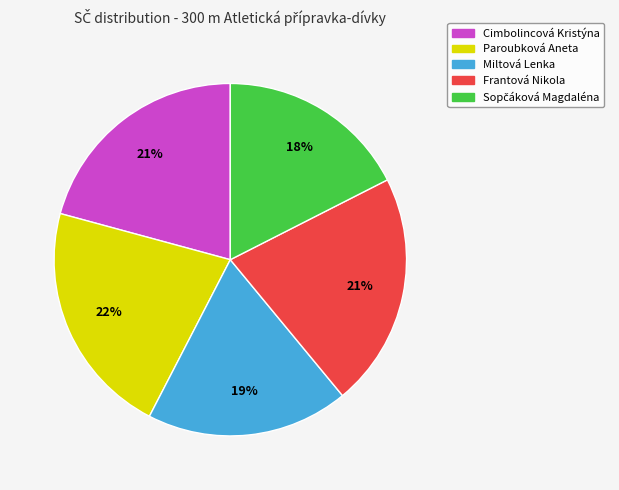

How many segments does this pie chart have?

5